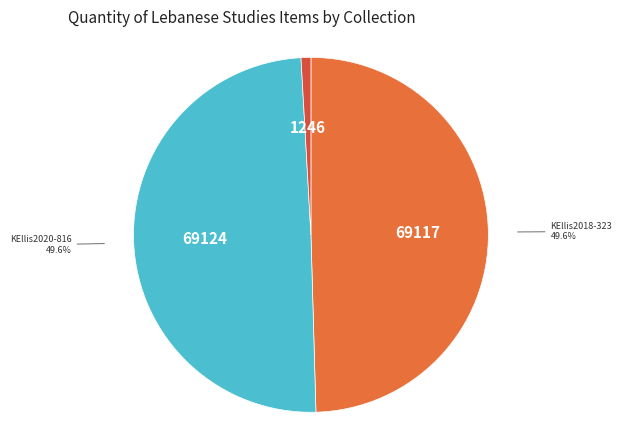

How many slices are in this pie chart?

3